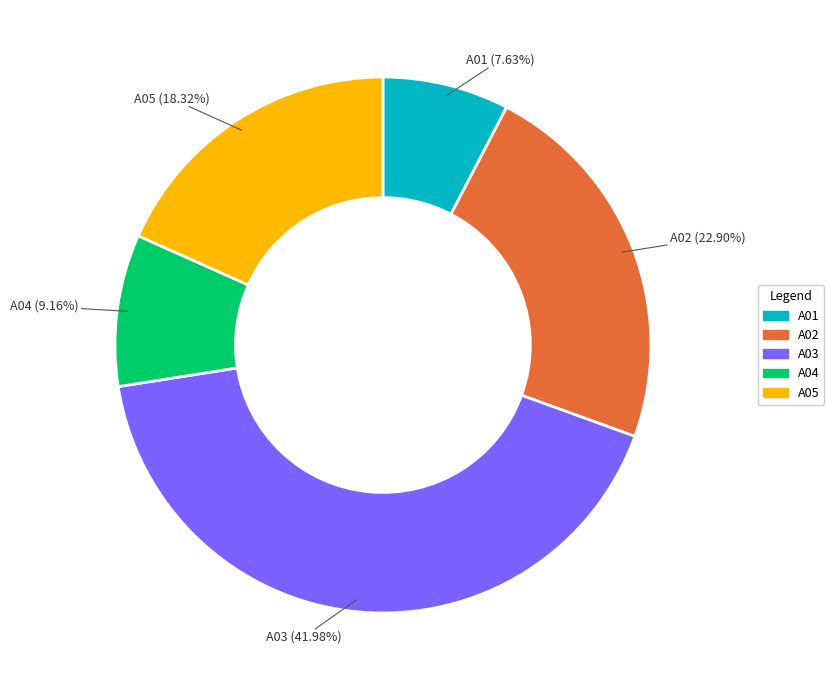

The A01 slice represents 20% of the pie. True or false?

False